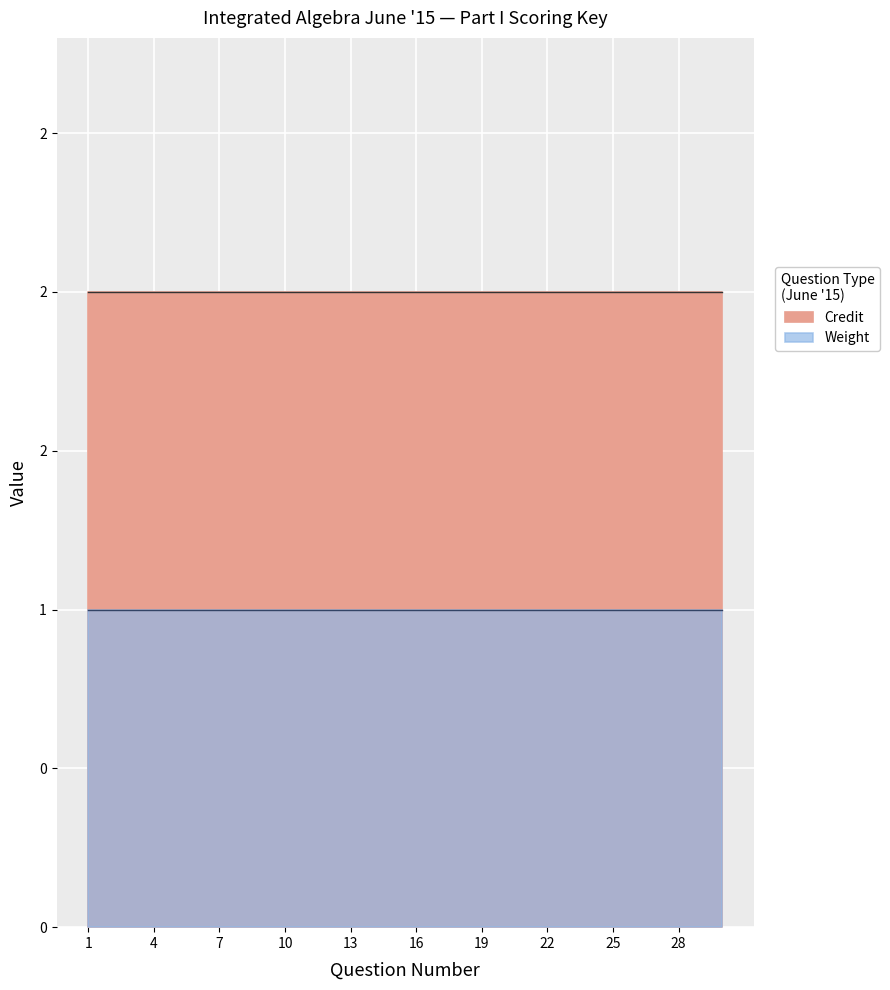

What are all the series names shown in the legend?

Credit, Weight